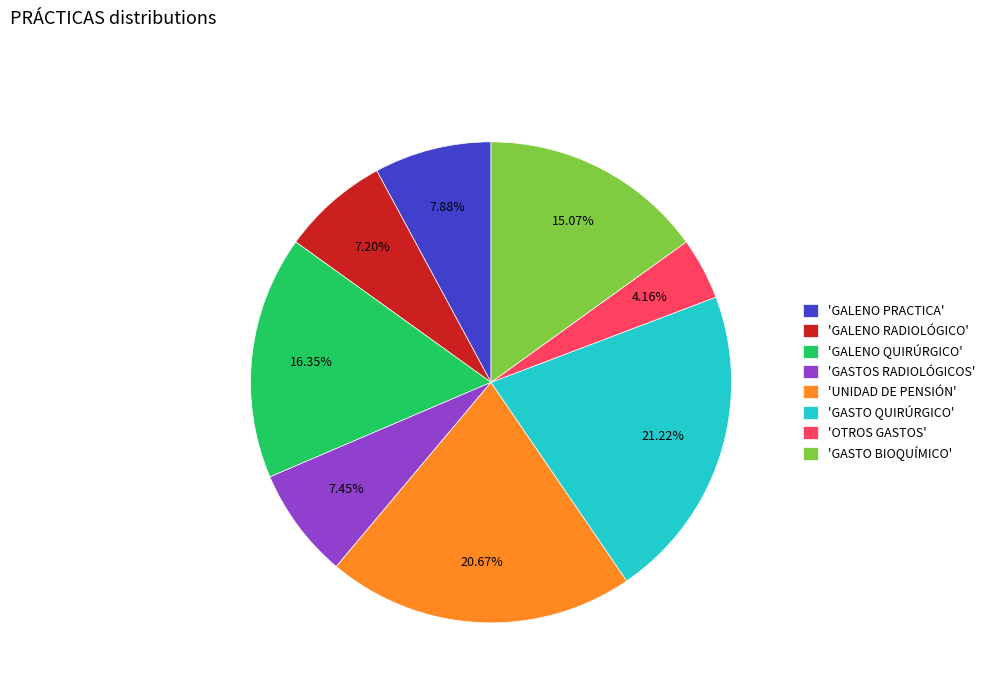

Is the sum of 'GALENO RADIOLÓGICO' and 'GASTO BIOQUÍMICO' greater than half?

No